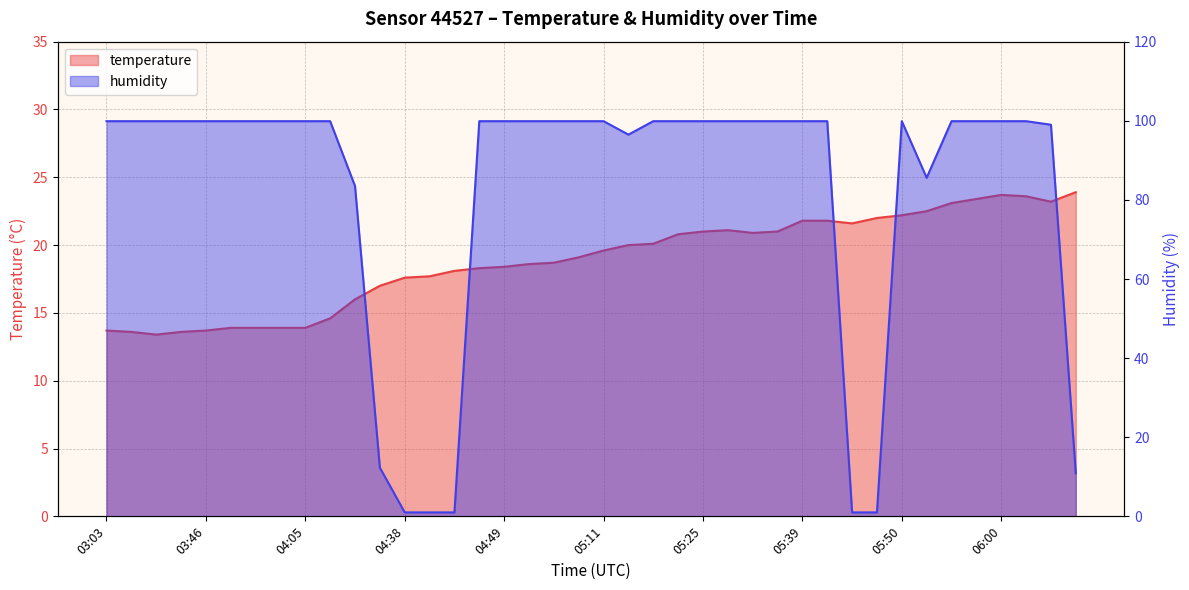

What is the value of the humidity point at the 10th from the left?

99.9